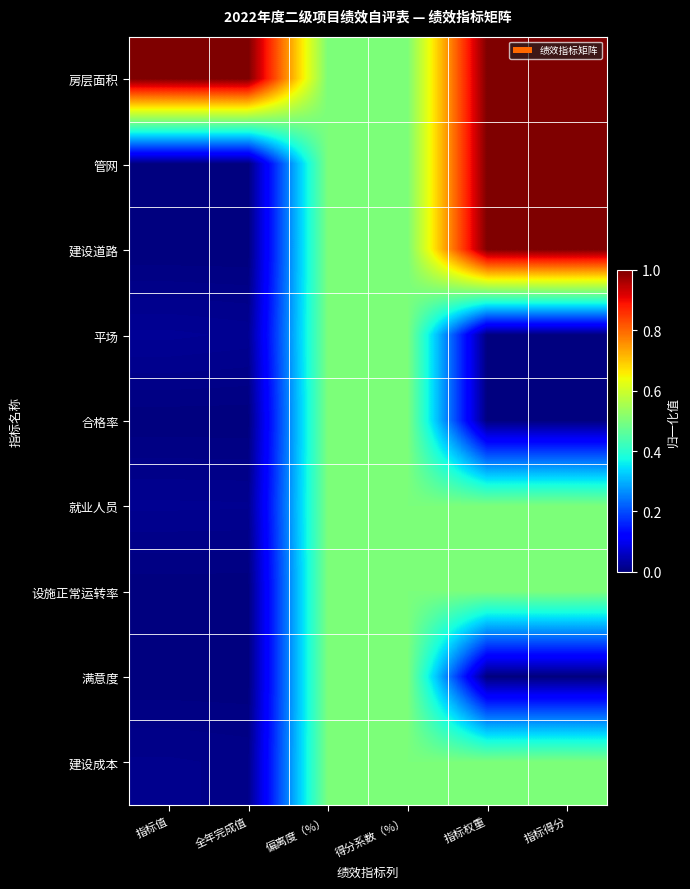

Reading right to left, list all the values displayed in this chart.

房层面积: 指标得分=1.0	指标权重=1.0	得分系数（%）=0.5	偏离度（%）=0.5	全年完成值=1.0	指标值=1.0
管网: 指标得分=1.0	指标权重=1.0	得分系数（%）=0.5	偏离度（%）=0.5	全年完成值=0.0	指标值=0.0
建设道路: 指标得分=1.0	指标权重=1.0	得分系数（%）=0.5	偏离度（%）=0.5	全年完成值=0.0	指标值=0.0
平场: 指标得分=0.0	指标权重=0.0	得分系数（%）=0.5	偏离度（%）=0.5	全年完成值=0.0	指标值=0.0
合格率: 指标得分=0.0	指标权重=0.0	得分系数（%）=0.5	偏离度（%）=0.5	全年完成值=0.0	指标值=0.0
就业人员: 指标得分=0.5	指标权重=0.5	得分系数（%）=0.5	偏离度（%）=0.5	全年完成值=0.0	指标值=0.0
设施正常运转率: 指标得分=0.5	指标权重=0.5	得分系数（%）=0.5	偏离度（%）=0.5	全年完成值=0.0	指标值=0.0
满意度: 指标得分=0.0	指标权重=0.0	得分系数（%）=0.5	偏离度（%）=0.5	全年完成值=0.0	指标值=0.0
建设成本: 指标得分=0.5	指标权重=0.5	得分系数（%）=0.5	偏离度（%）=0.5	全年完成值=0.0	指标值=0.0